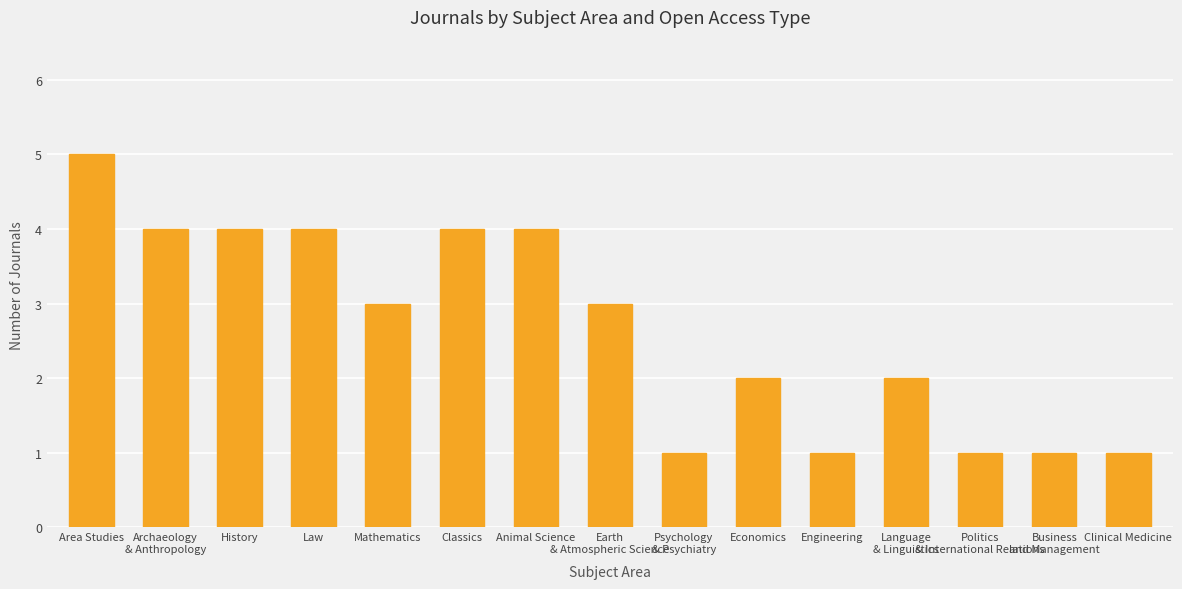

What is the average value?

3